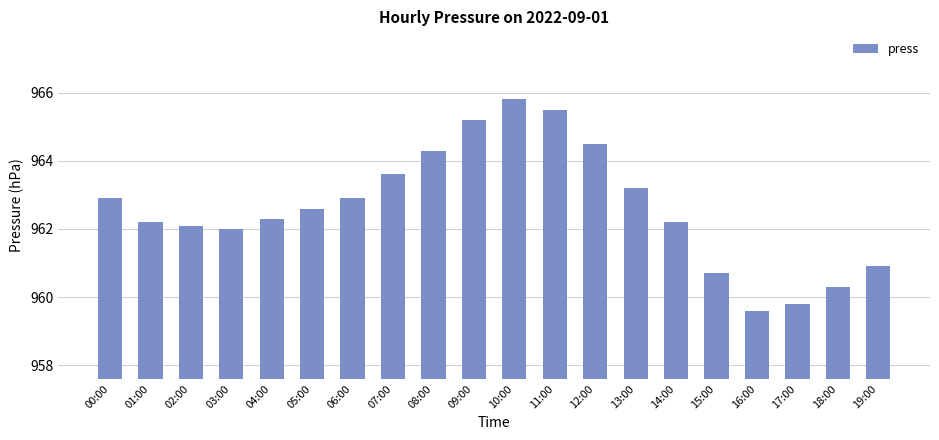

The chart shows a value of 962.3 at 04:00. True or false?

True